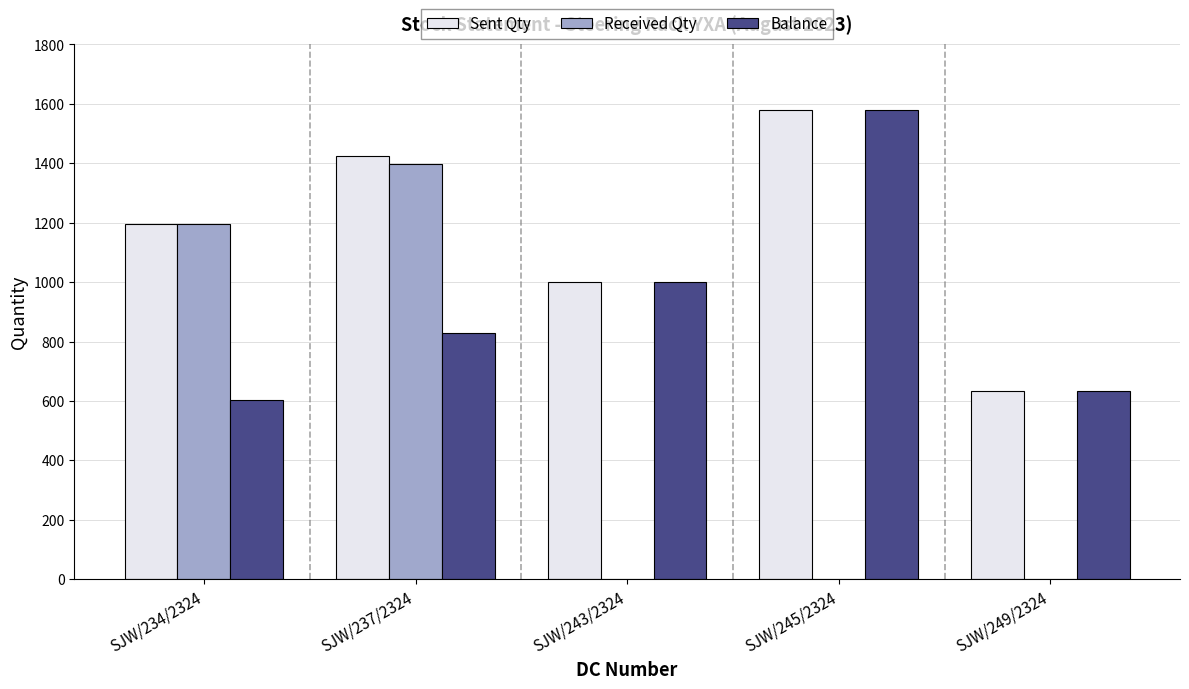

What is the sum of the Sent Qty values at SJW/234/2324 and SJW/249/2324?

1828